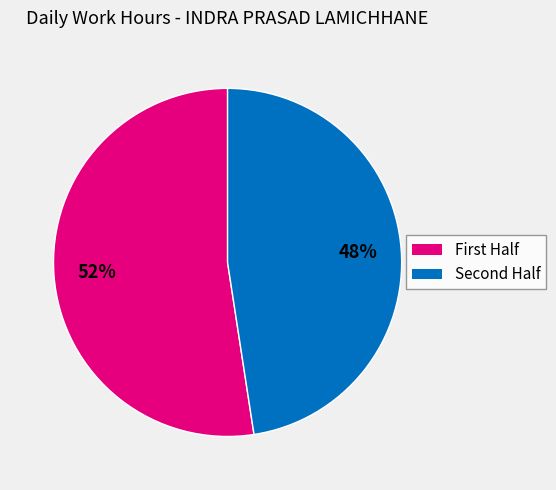

To the nearest percent, what is the average slice percentage?

50%